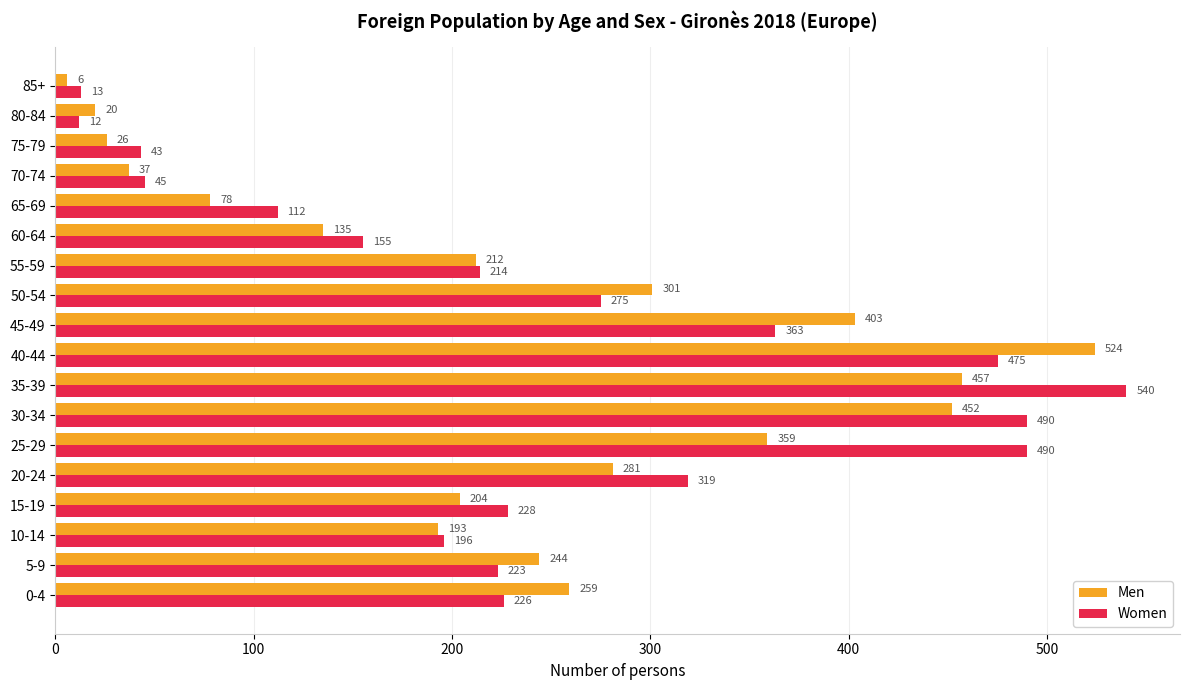

At which label is Women closest to 276?

50-54